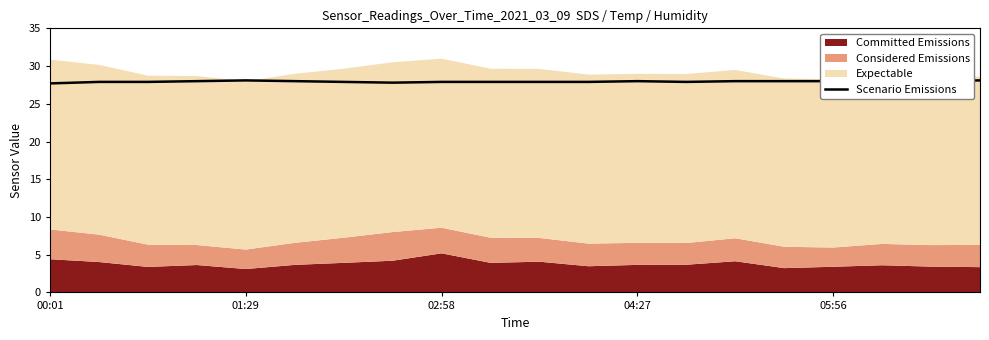

At which category does the data reach its first local valley?

7